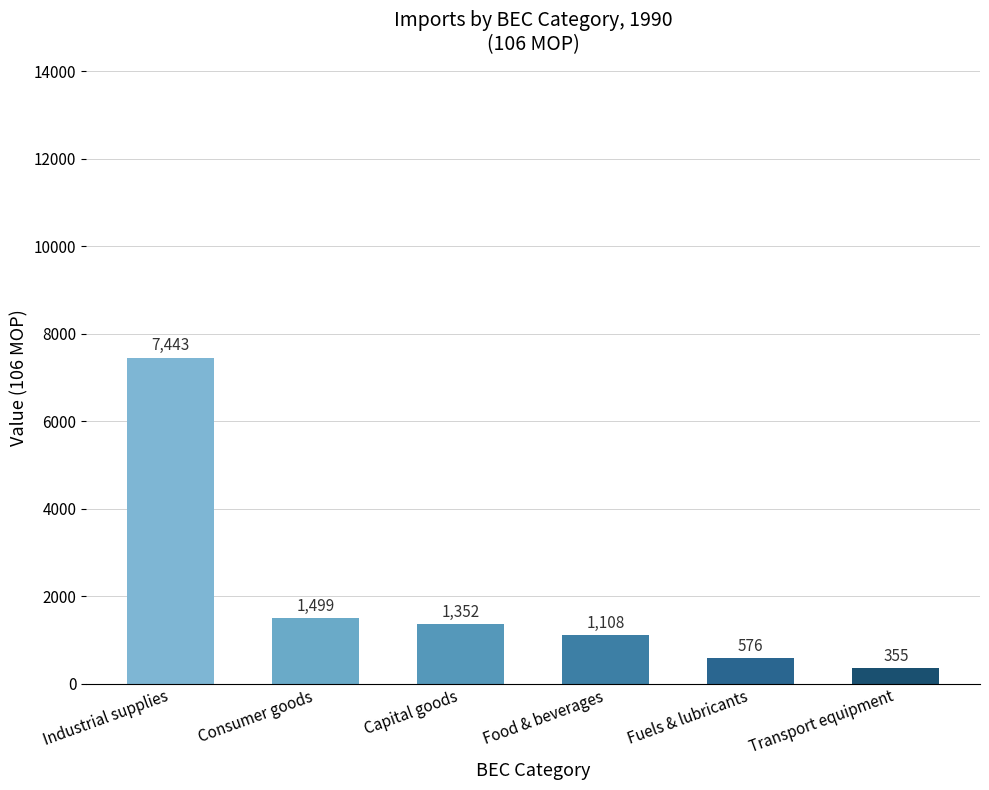

Reading right to left, list all the values displayed in this chart.

Transport equipment=355	Fuels & lubricants=576	Food & beverages=1108	Capital goods=1352	Consumer goods=1499	Industrial supplies=7443